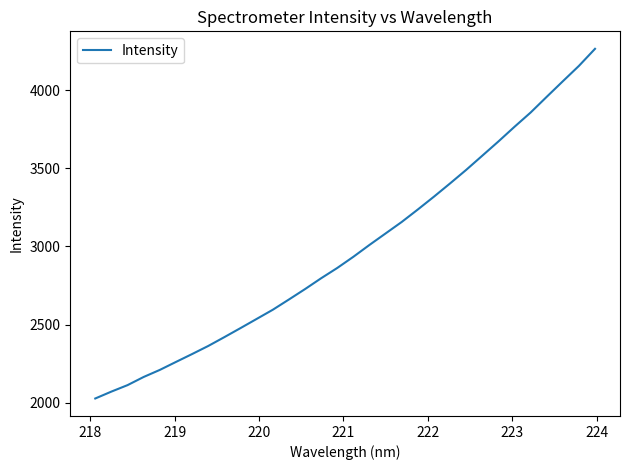

What is the smallest value displayed?

2028.3